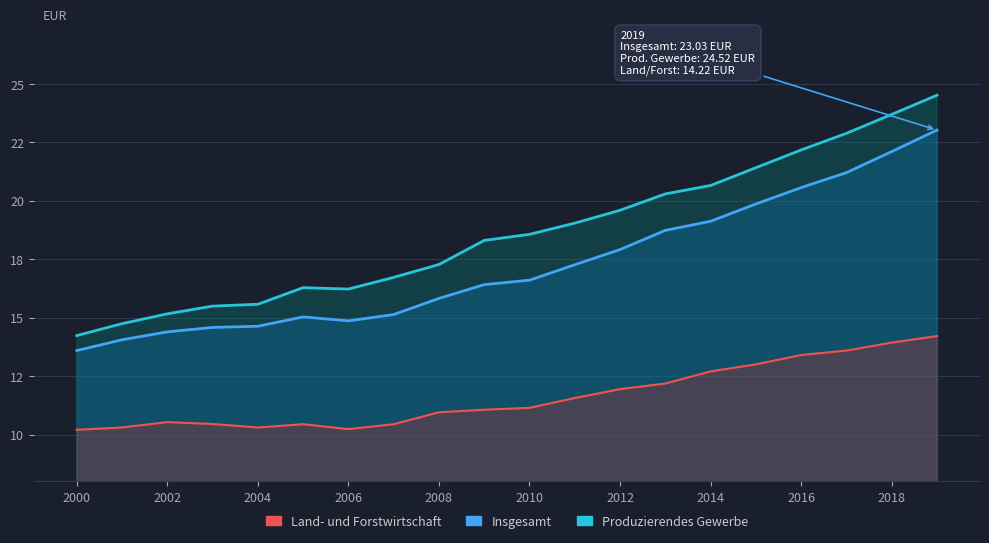

The Insgesamt series shows 5.4 at 2018. True or false?

False